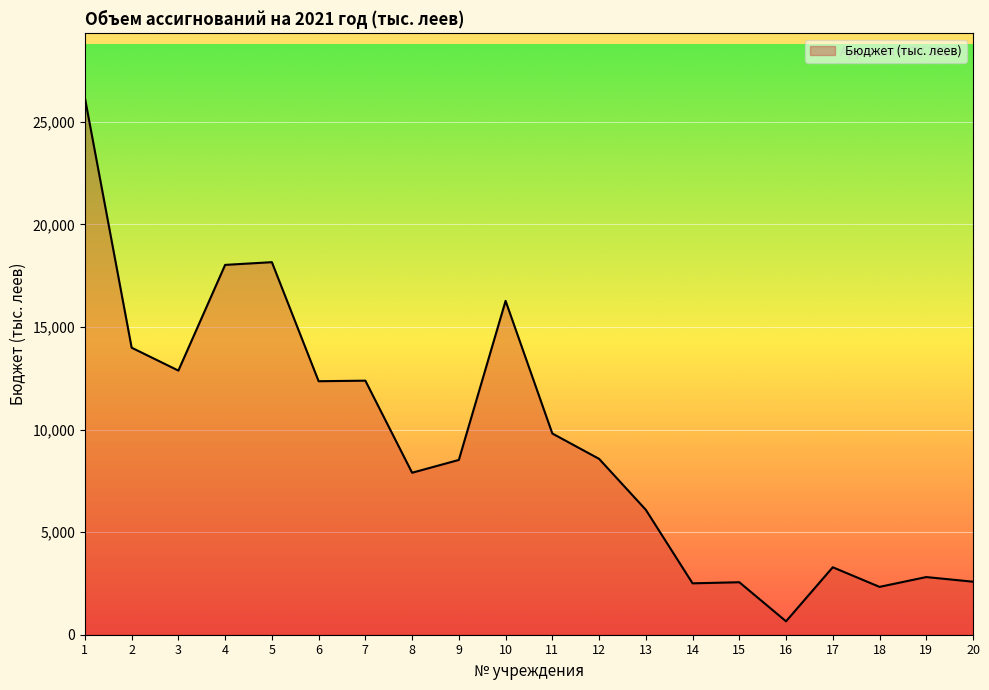

What is the greatest value displayed?

26161.3